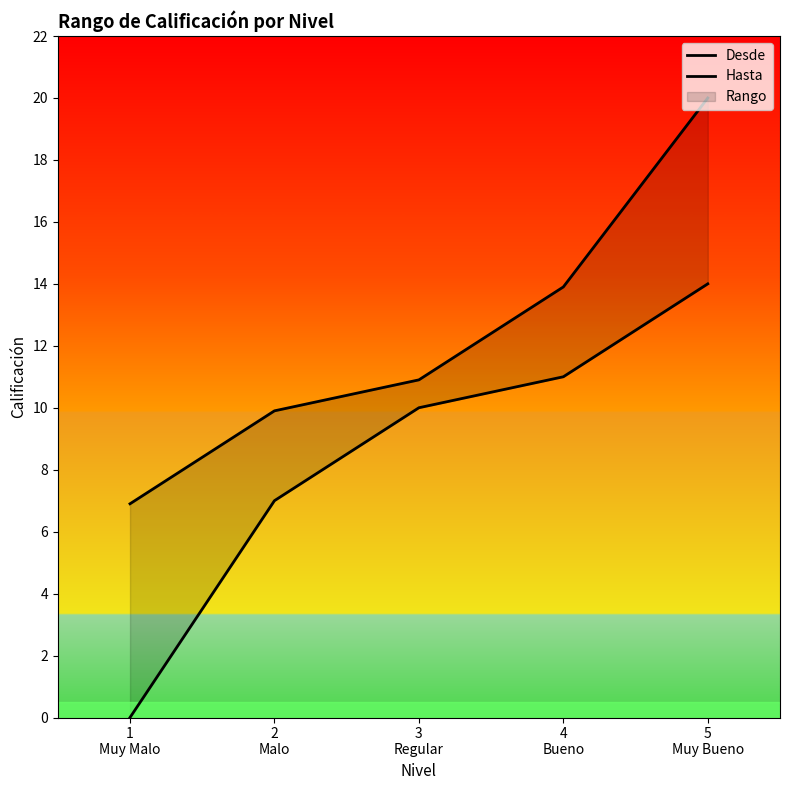

Where is Desde nearest to the value 7?

2
Malo